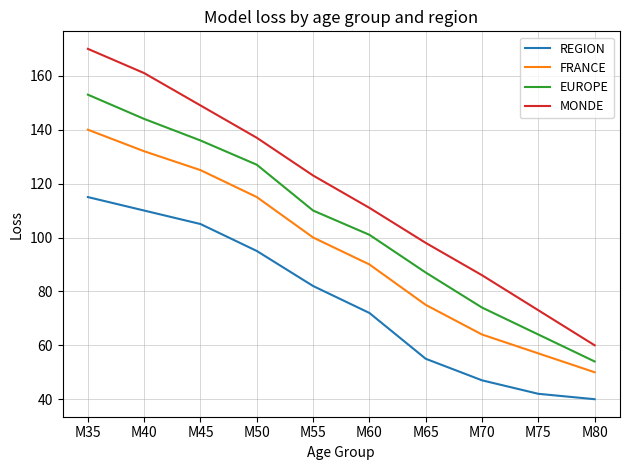

What is the sum of the MONDE values at M80 and M65?

158